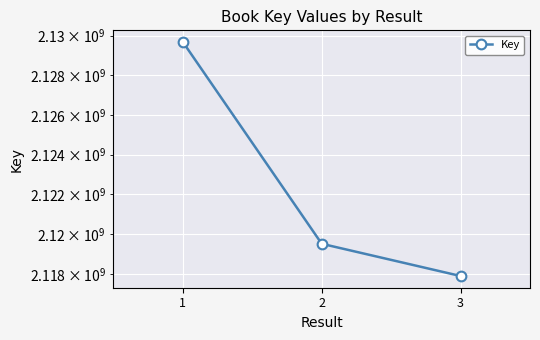

What is the value of the 3rd point from the left?

2117893354